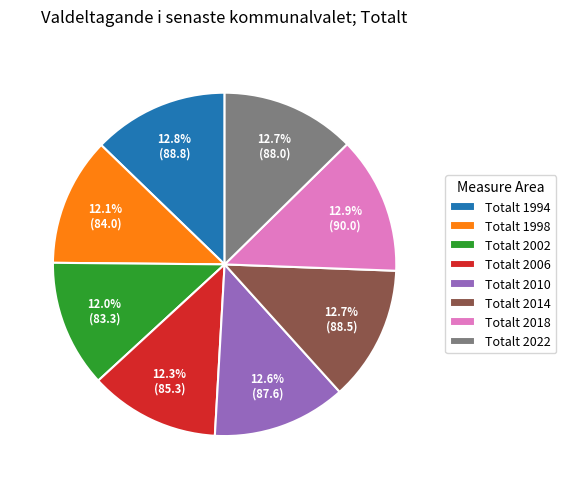

How many segments does this pie chart have?

8